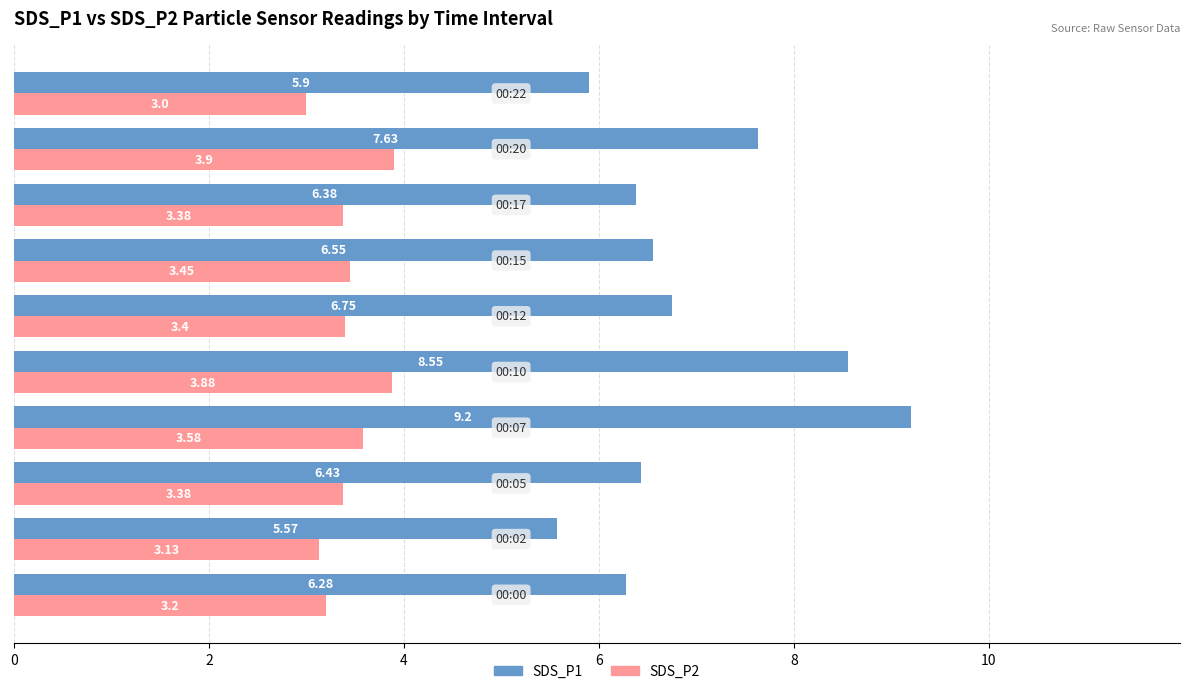

Rank the series by their average value, from highest to lowest.

SDS_P1, SDS_P2